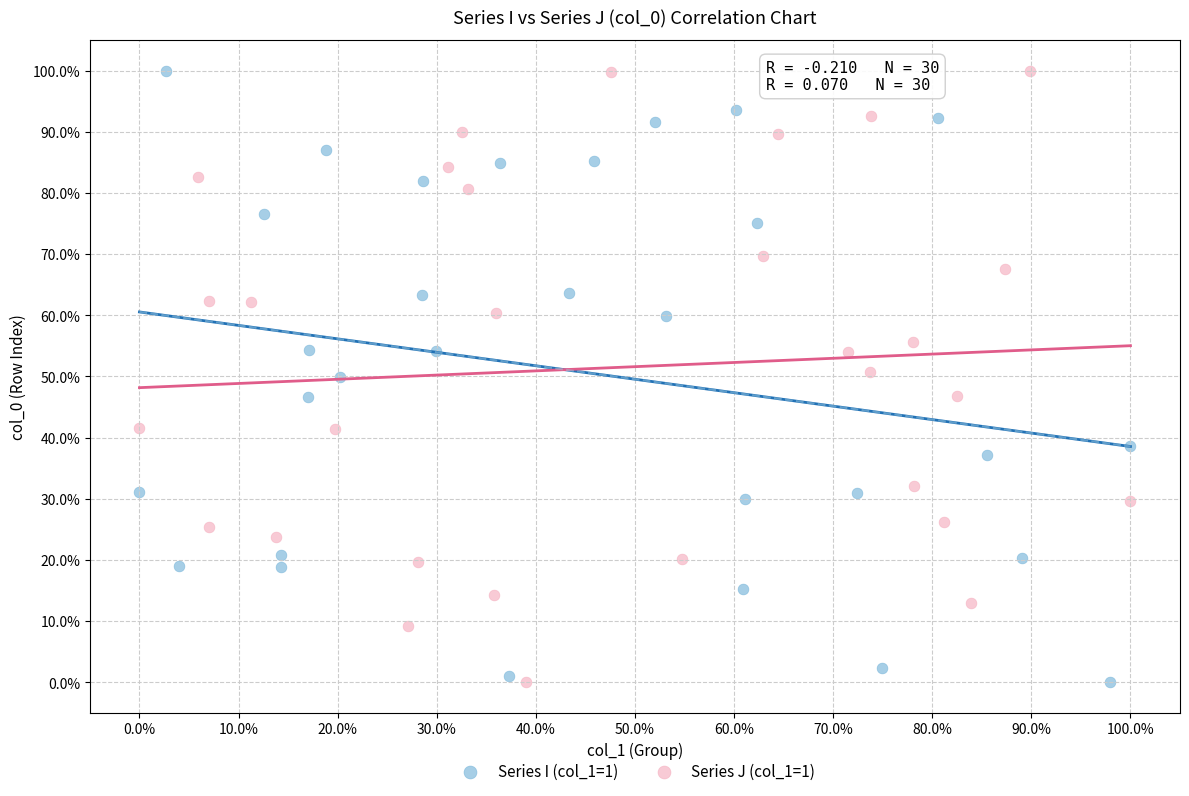

What are all the series names shown in the legend?

Series I (col_1=1), Series J (col_1=1)